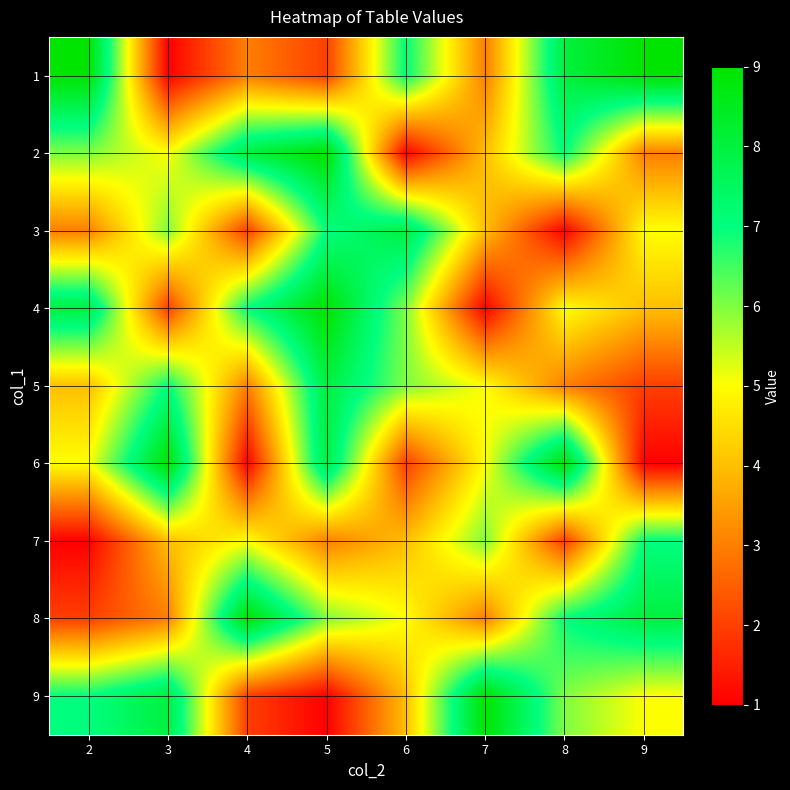

Between 4 and 9, which is larger?

9